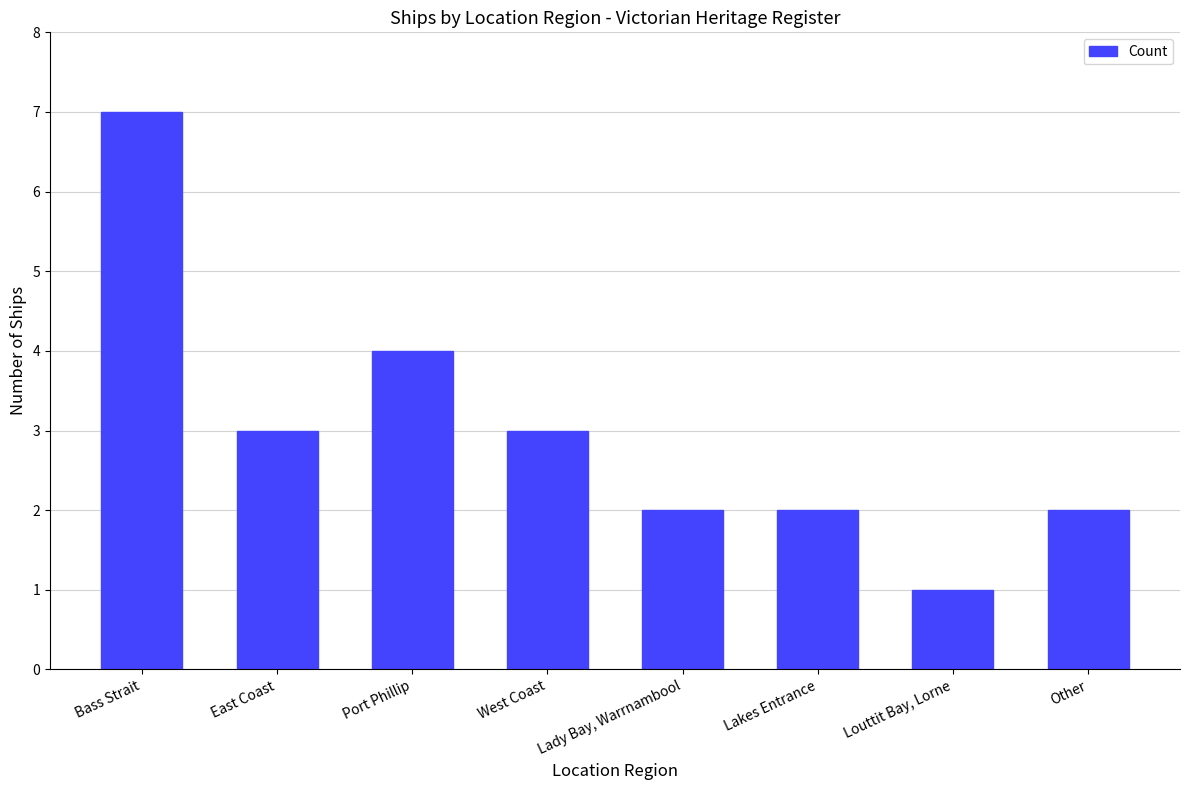

What is the label of the 1st bar from the right?

Other